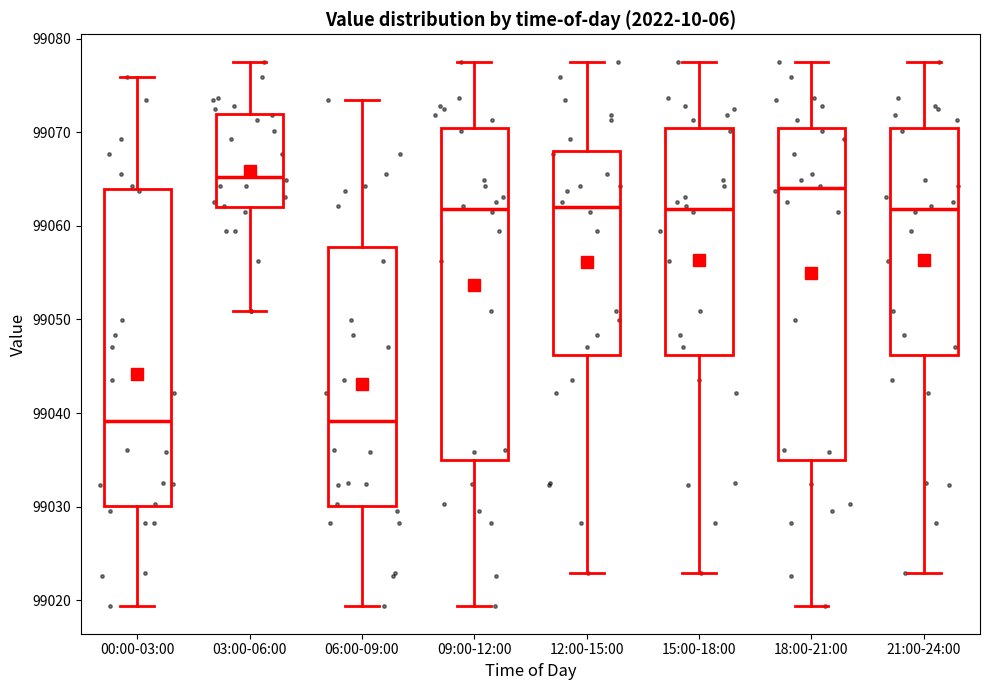

Reading left to right, transcribe this box plot: for each box, give where its median line is, the range the box spans, and where its two whiskers end, as read against the y-axis. The values are not printed on the chart, so give them approximately, as read against the axis.

00:00-03:00: median 99039, box 99030 to 99064, whiskers 99019 to 99076
03:00-06:00: median 99065, box 99062 to 99072, whiskers 99051 to 99078
06:00-09:00: median 99039, box 99030 to 99058, whiskers 99019 to 99073
09:00-12:00: median 99062, box 99035 to 99070, whiskers 99019 to 99078
12:00-15:00: median 99062, box 99046 to 99068, whiskers 99023 to 99078
15:00-18:00: median 99062, box 99046 to 99070, whiskers 99023 to 99078
18:00-21:00: median 99064, box 99035 to 99070, whiskers 99019 to 99078
21:00-24:00: median 99062, box 99046 to 99070, whiskers 99023 to 99078